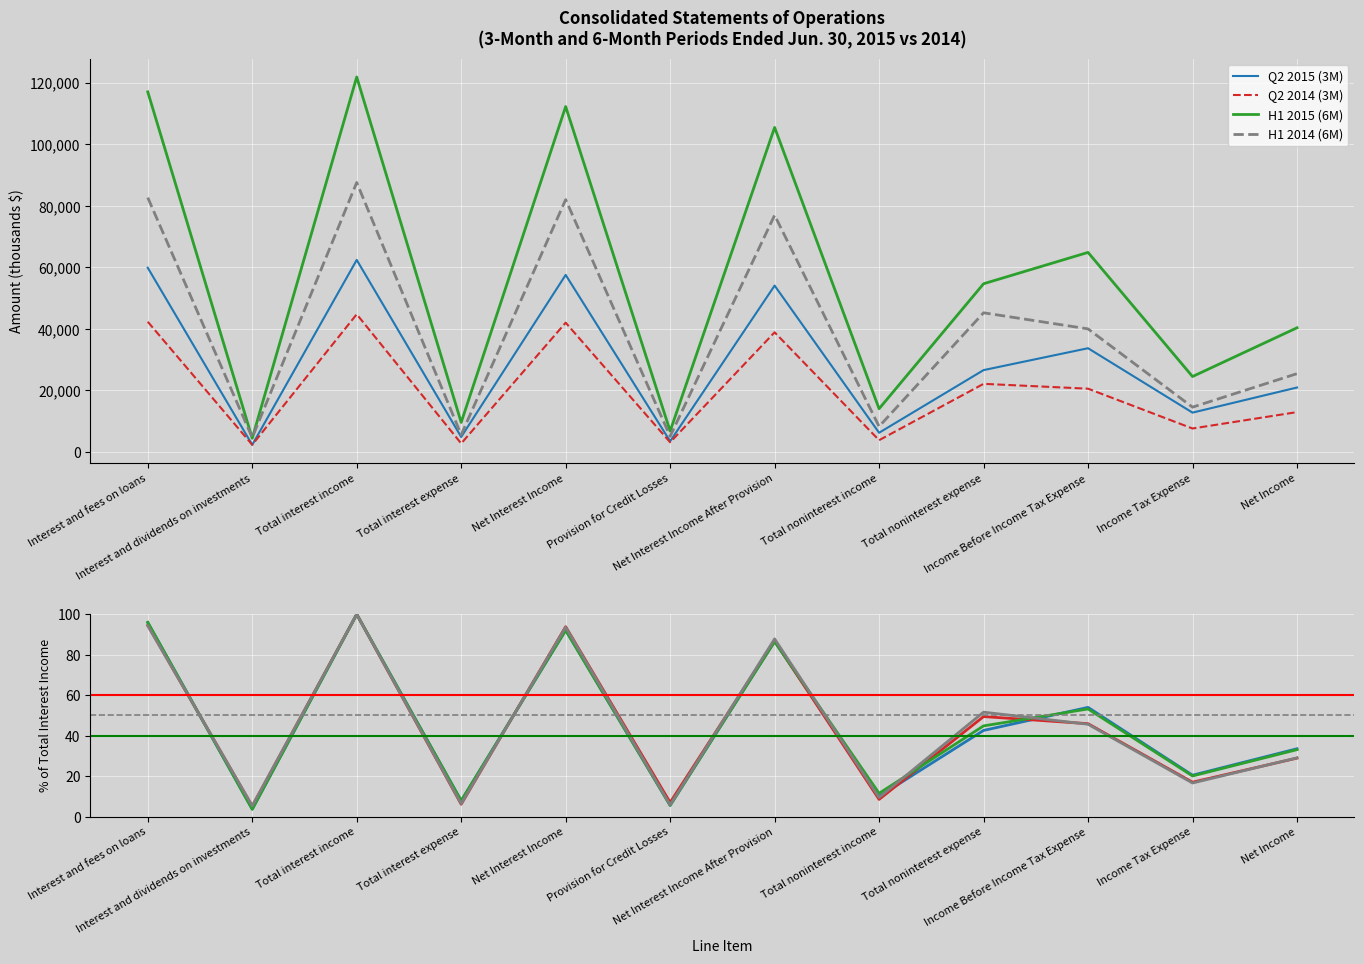

What is the total value across all series at Net Income?

74267.0